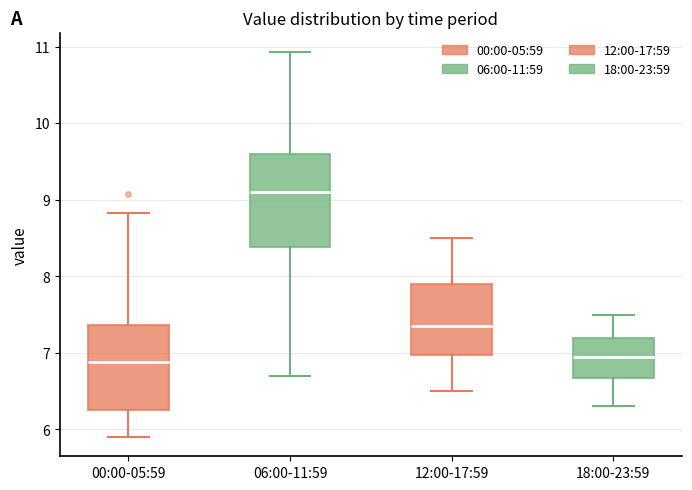

Where is the lower edge of the box for 12:00-17:59 on the y-axis? The values are not printed on the chart, so give them approximately, as read against the axis.

7.0